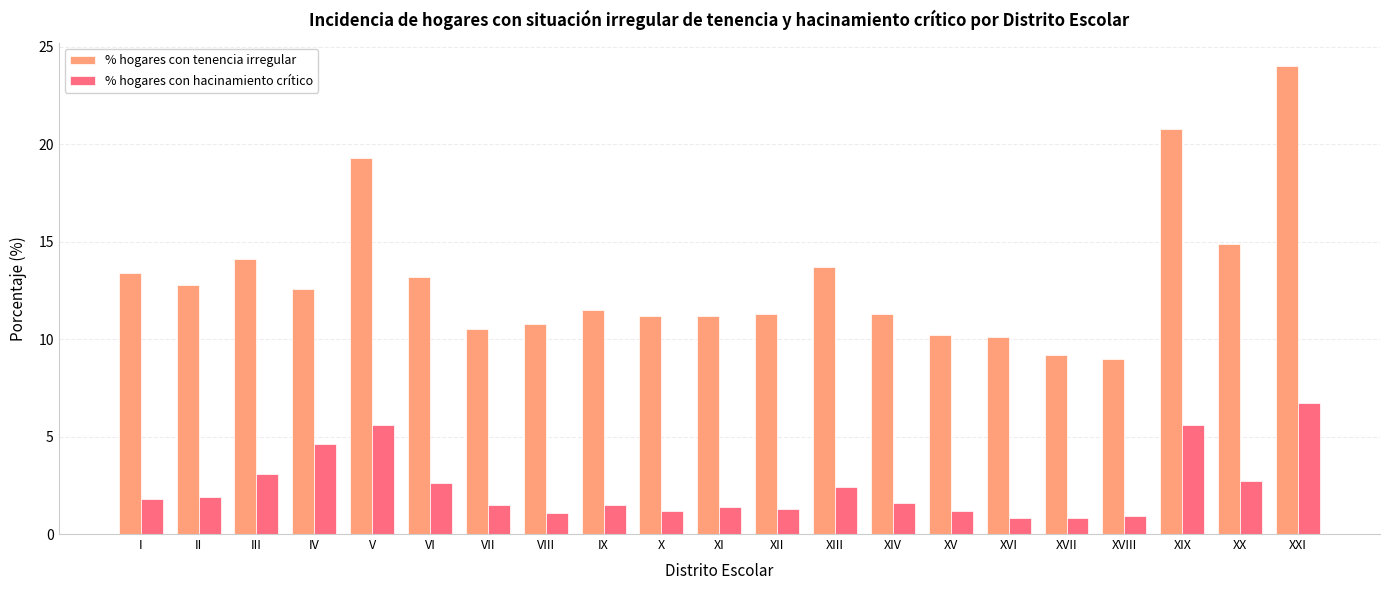

What is the difference between the maximum and minimum values in the % hogares con tenencia irregular series?

15.0